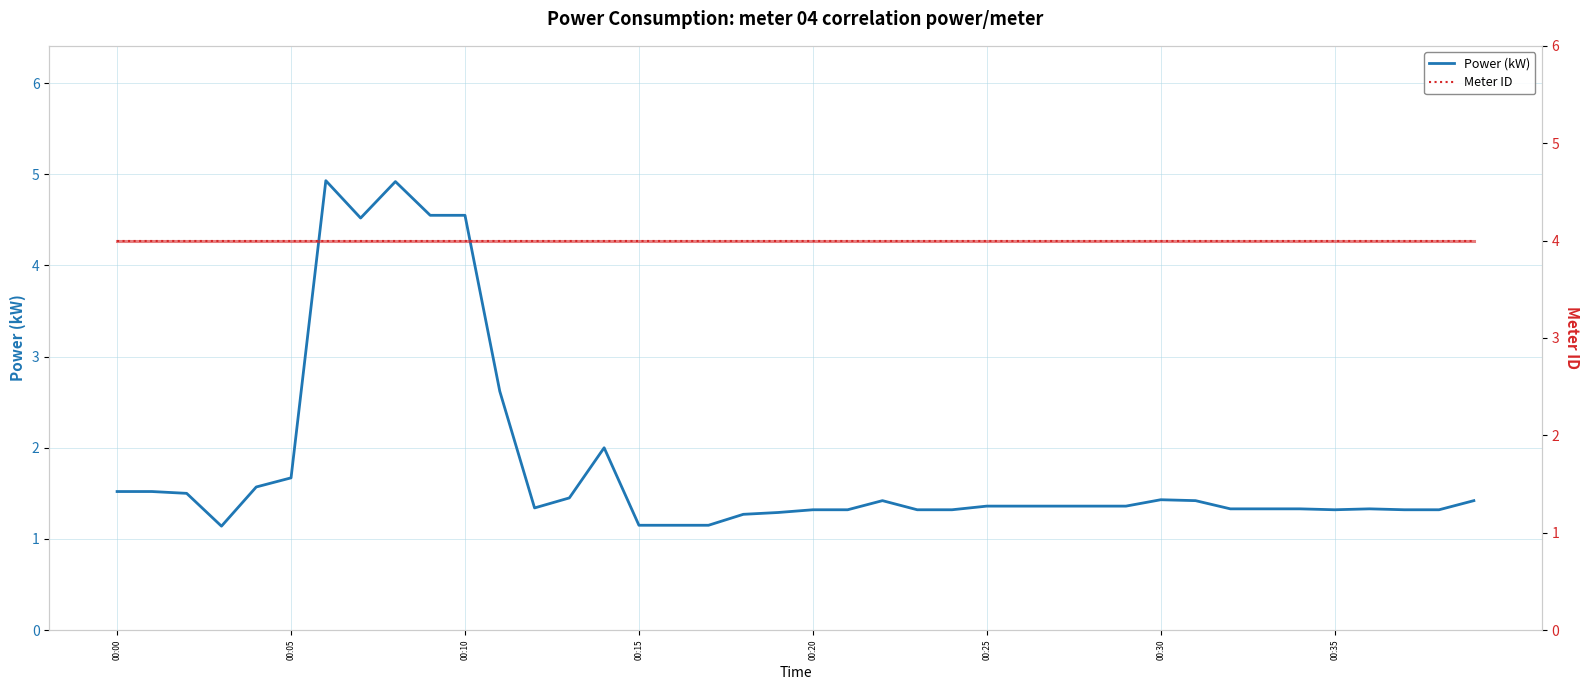

Read the Meter ID value at 00:10.

4.0